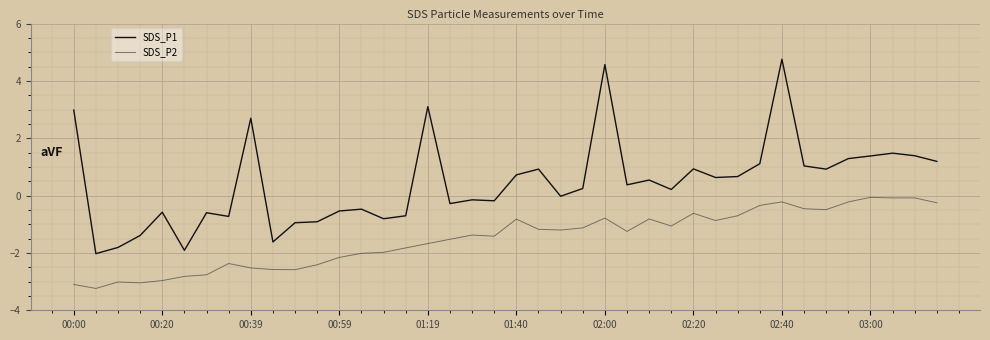

How many series are shown in this chart?

2